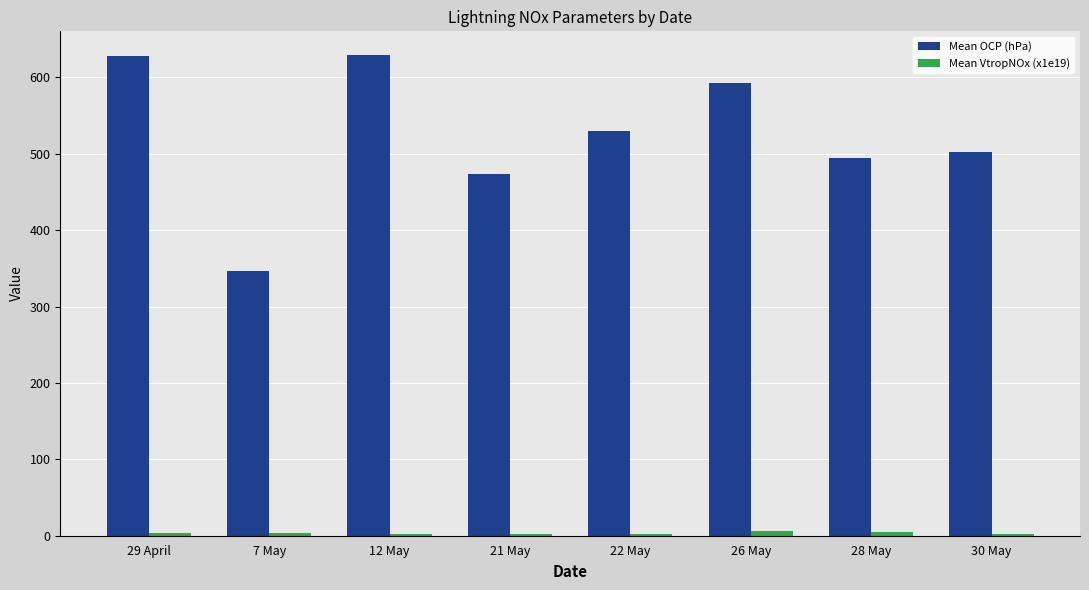

Which series has the largest total across all categories?

Mean OCP (hPa)